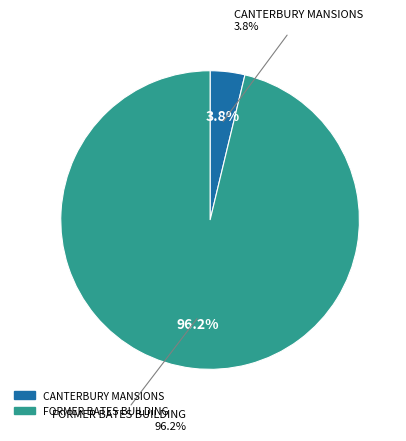

To the nearest percent, what is the difference between the FORMER BATES BUILDING and CANTERBURY MANSIONS slice percentages?

92%